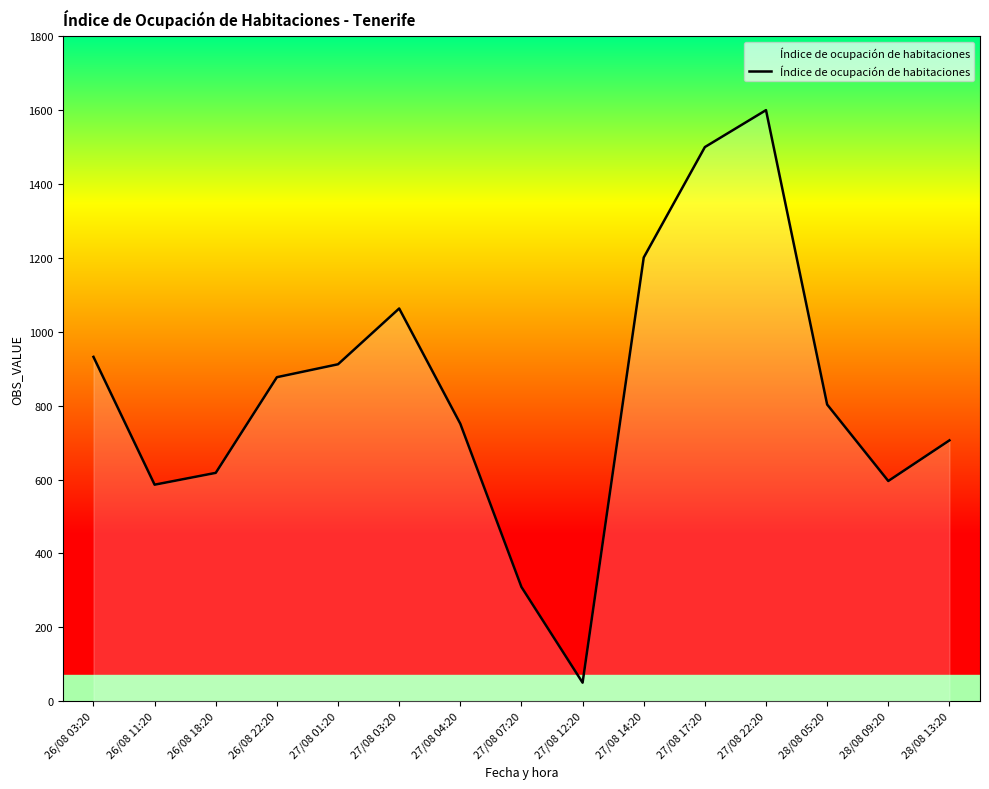

What is the change in value from 27/08 12:20 to 27/08 17:20?

+1450